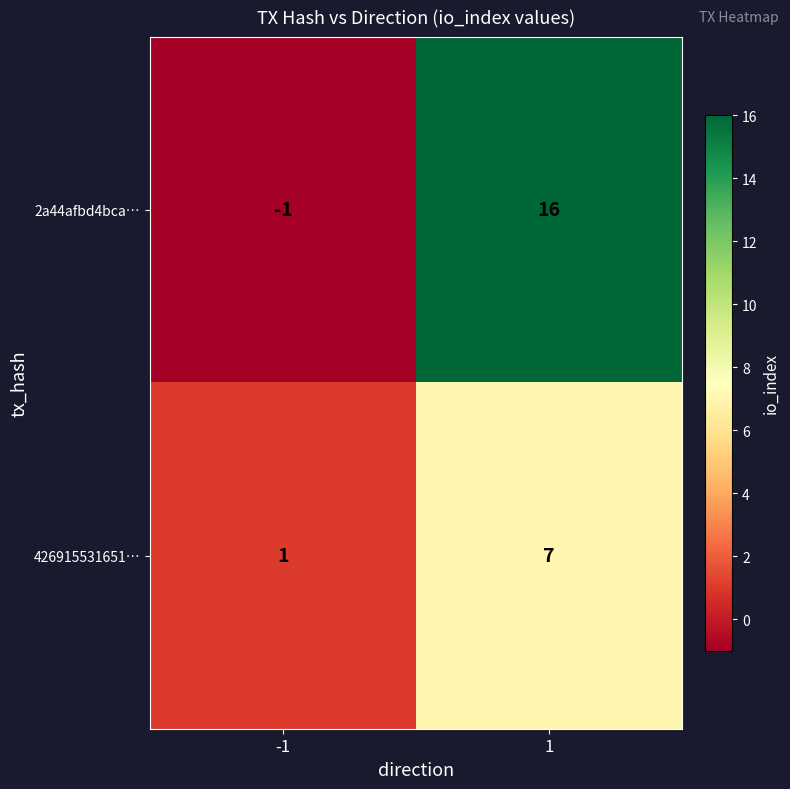

How many categories are shown in the chart?

2